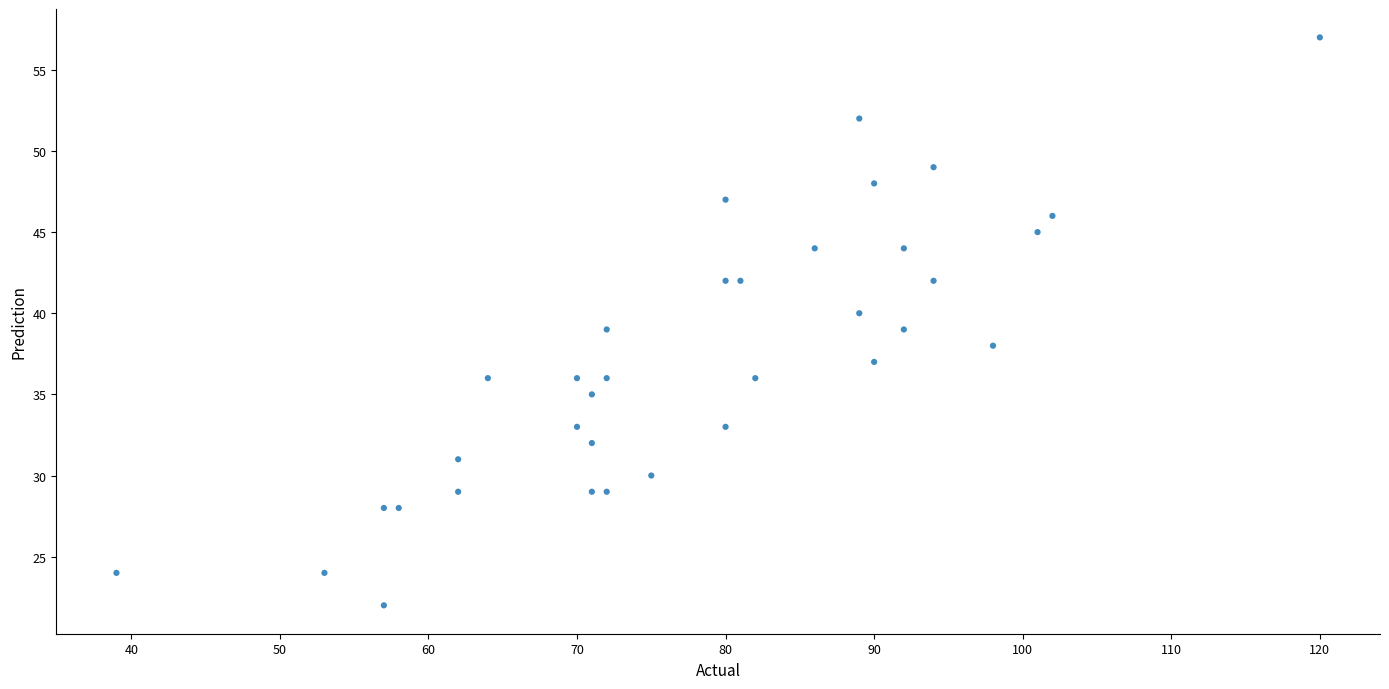

What is the range of Y values (max minus min)?

35